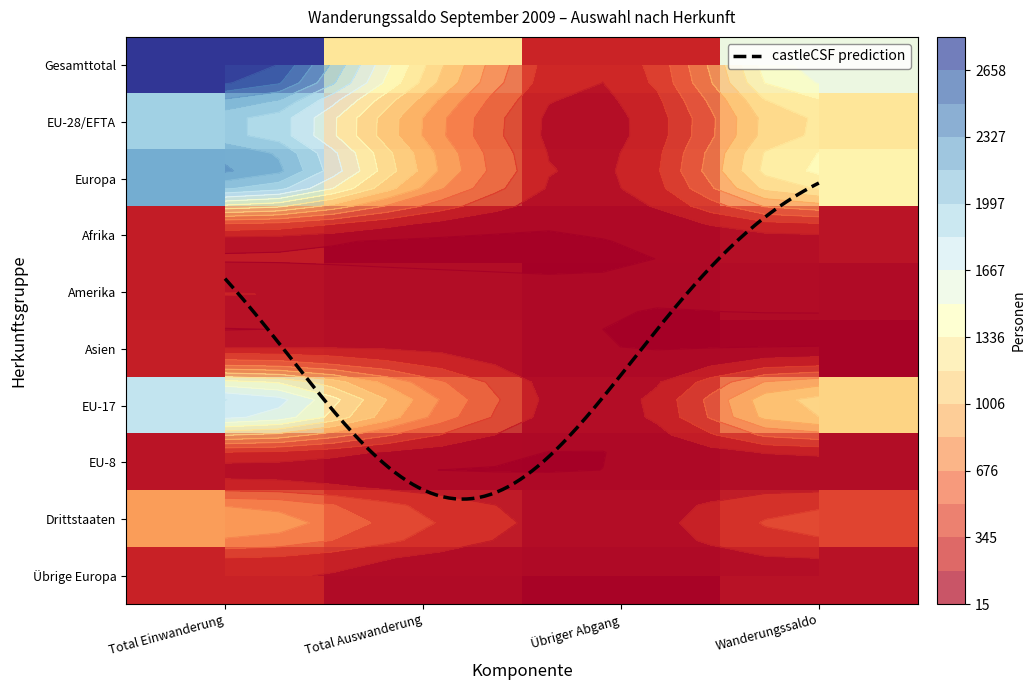

What is the difference between the maximum and minimum values in the EU-17 series?

1749